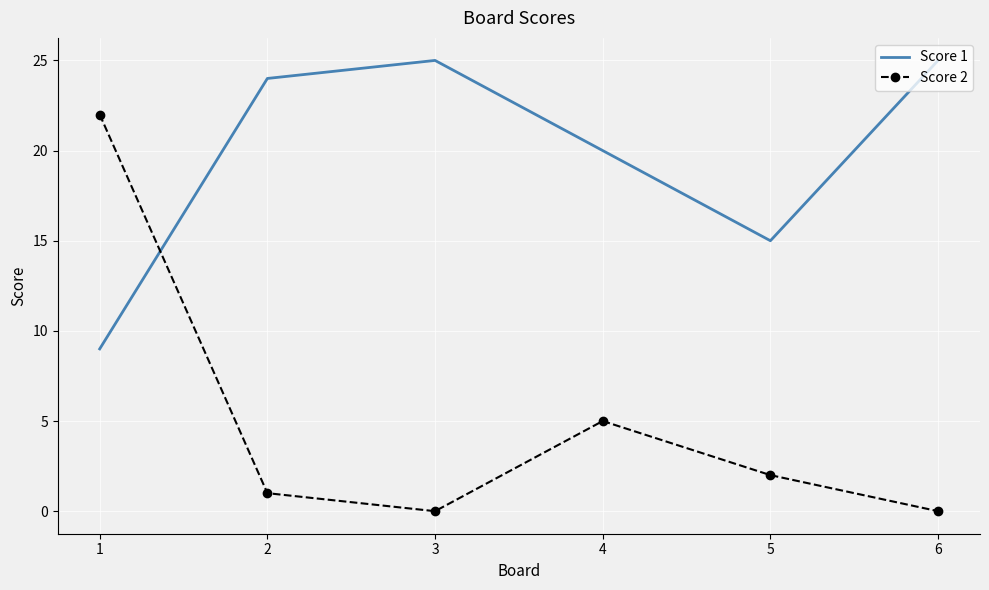

How many categories are shown in the chart?

6